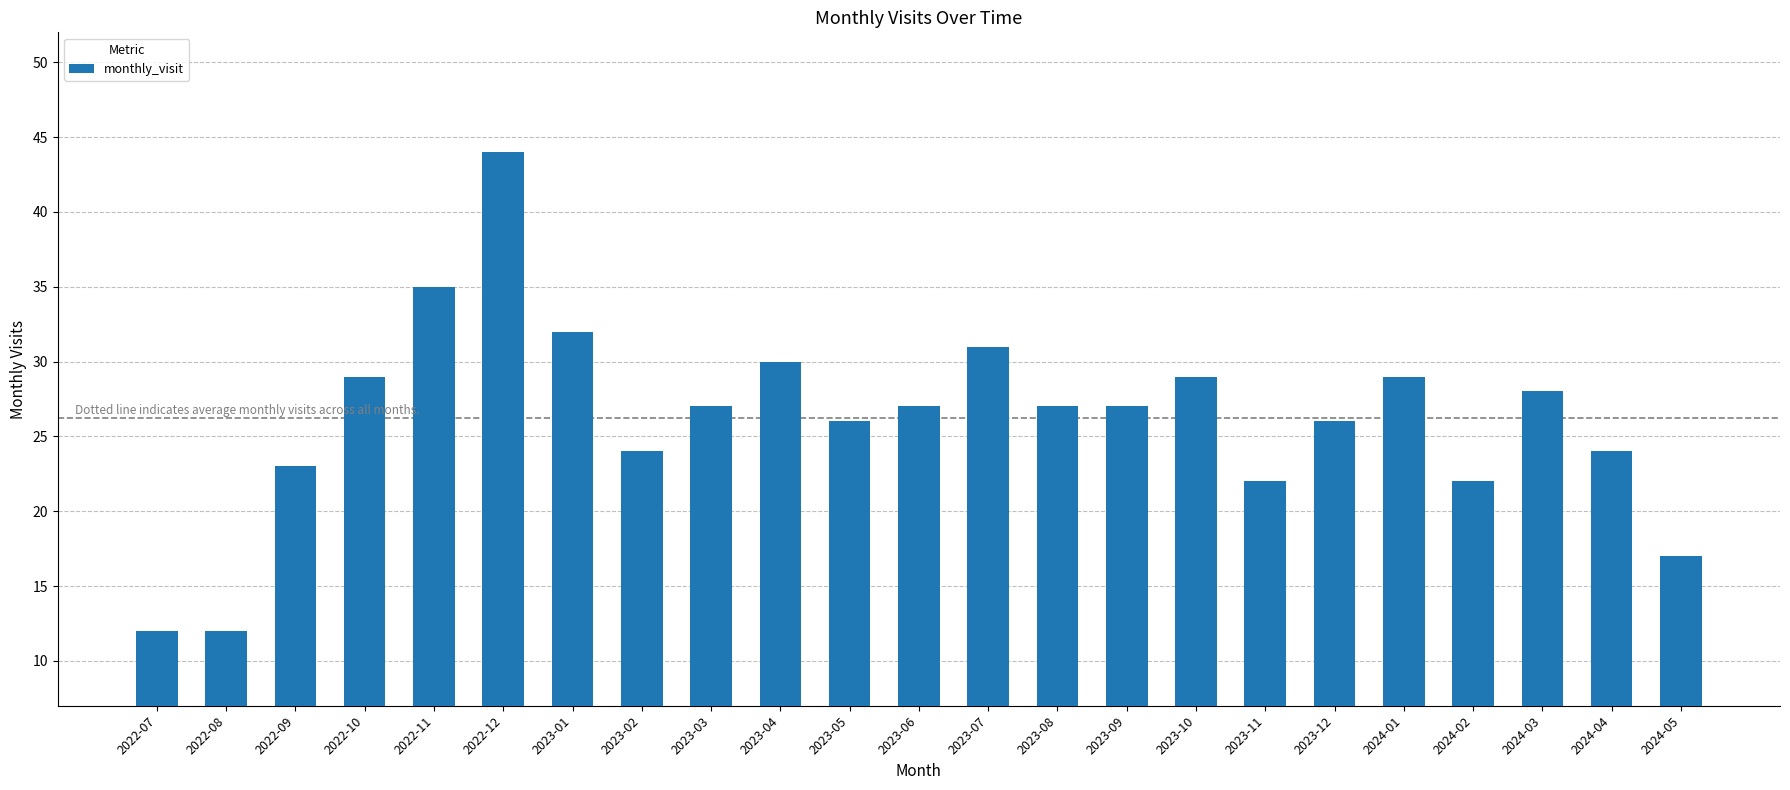

Which category has the highest value across all series?

2022-12